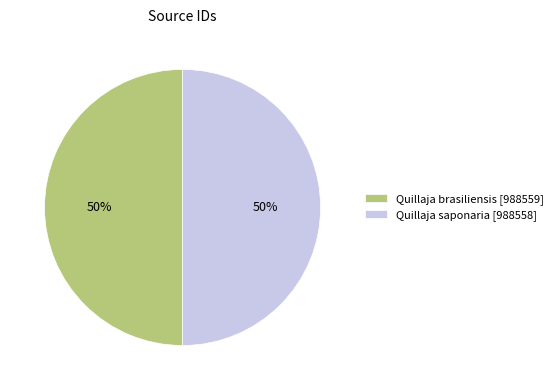

True or false: Quillaja saponaria accounts for 50% of the total.

True